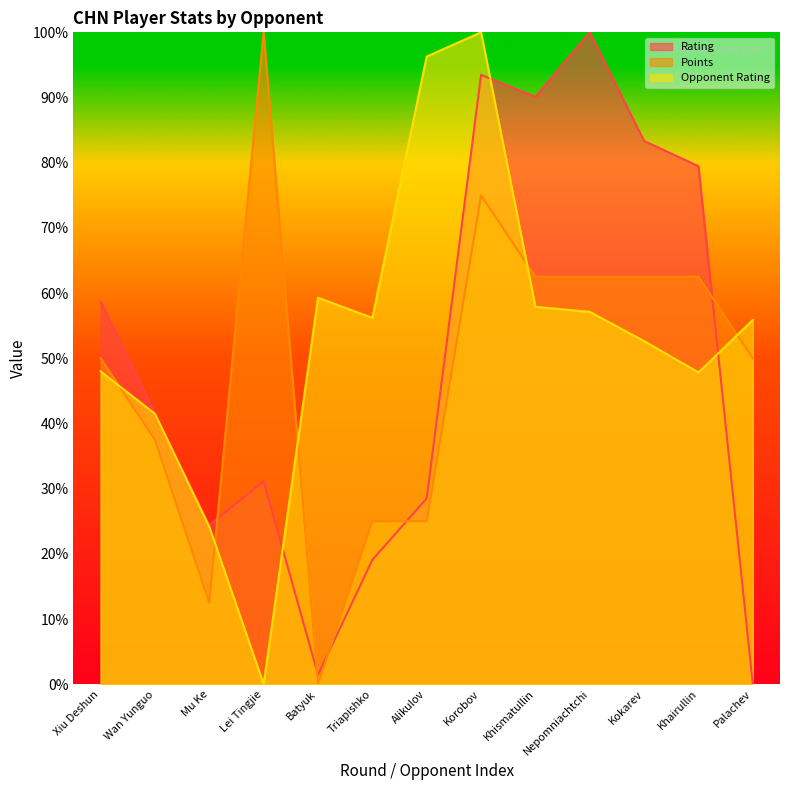

Is it true that Points equals 39.4 at Alikulov?

False